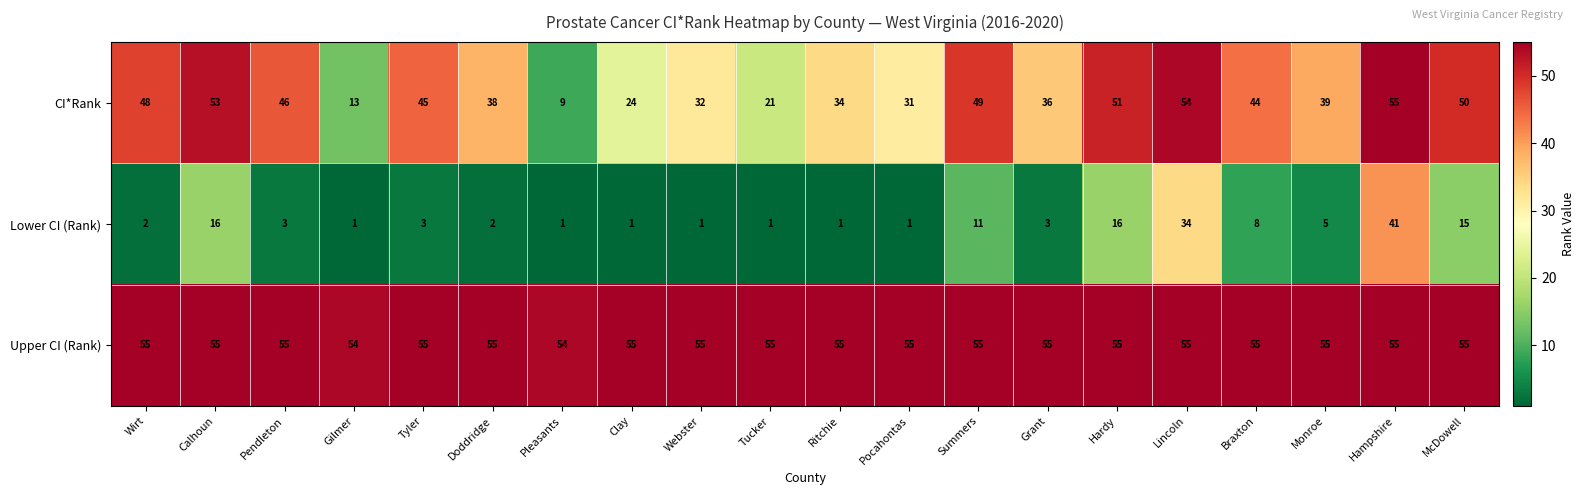

What is the sum of the Upper CI (Rank) values at Wirt and McDowell?

110